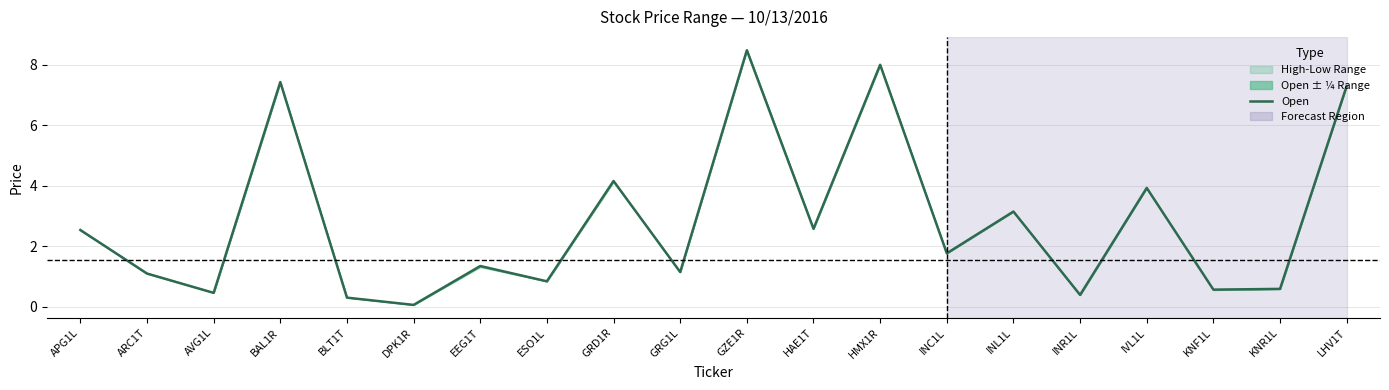

List the labels in order of value, largest first.

GZE1R, HMX1R, BAL1R, LHV1T, GRD1R, IVL1L, INL1L, HAE1T, APG1L, INC1L, EEG1T, GRG1L, ARC1T, ESO1L, KNR1L, KNF1L, AVG1L, INR1L, BLT1T, DPK1R